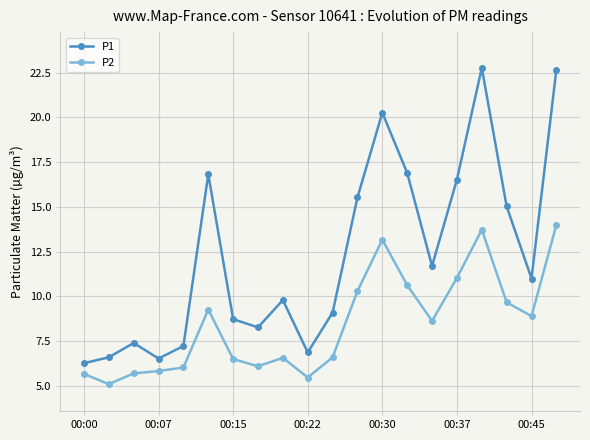

In P1, how many points are higher than both neighbors (excluding endpoints)?

5